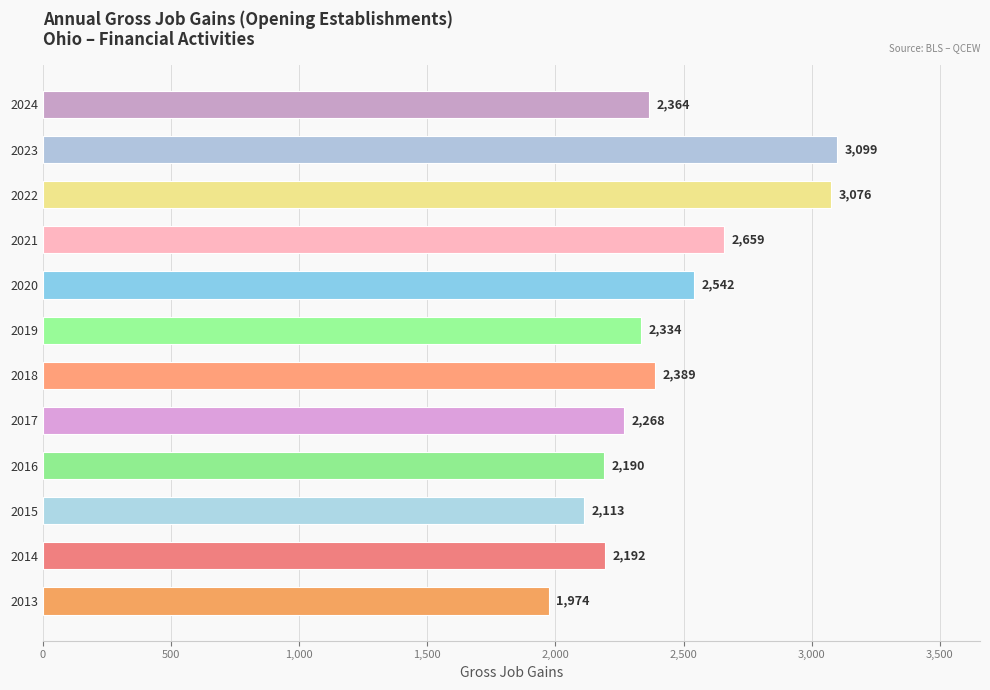

The chart shows a value of 1146 at 2019. True or false?

False